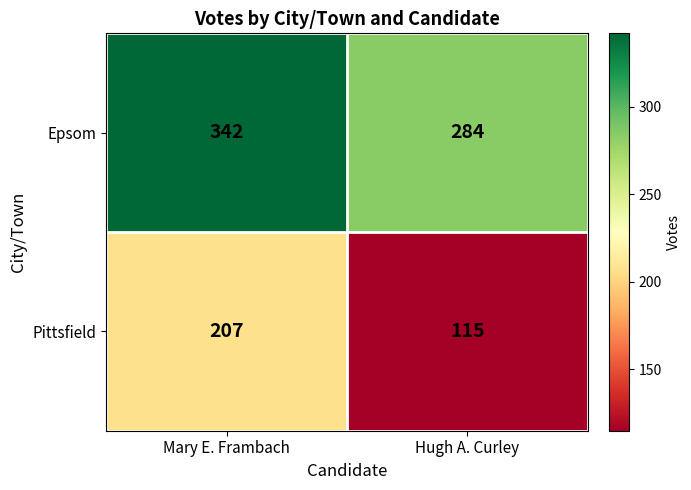

The Epsom series shows 284 at Hugh A. Curley. True or false?

True